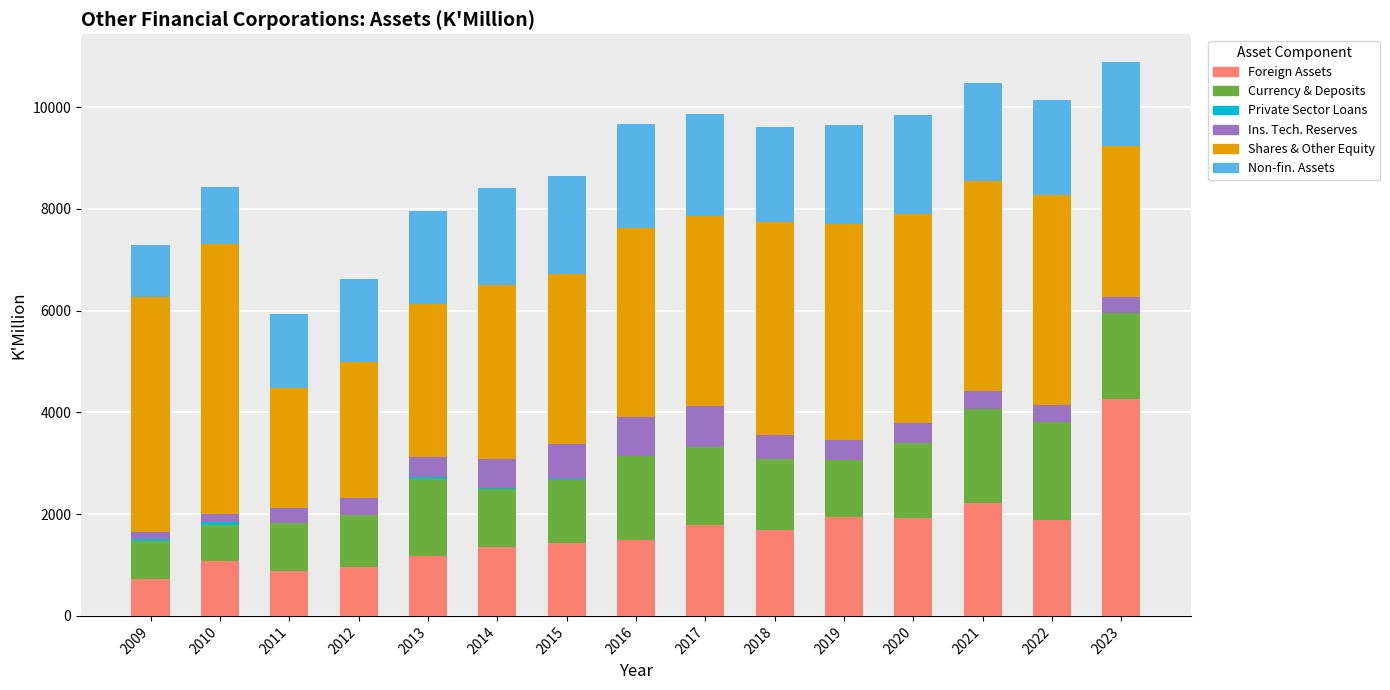

What is the total value across all series at 2023?

10885.2